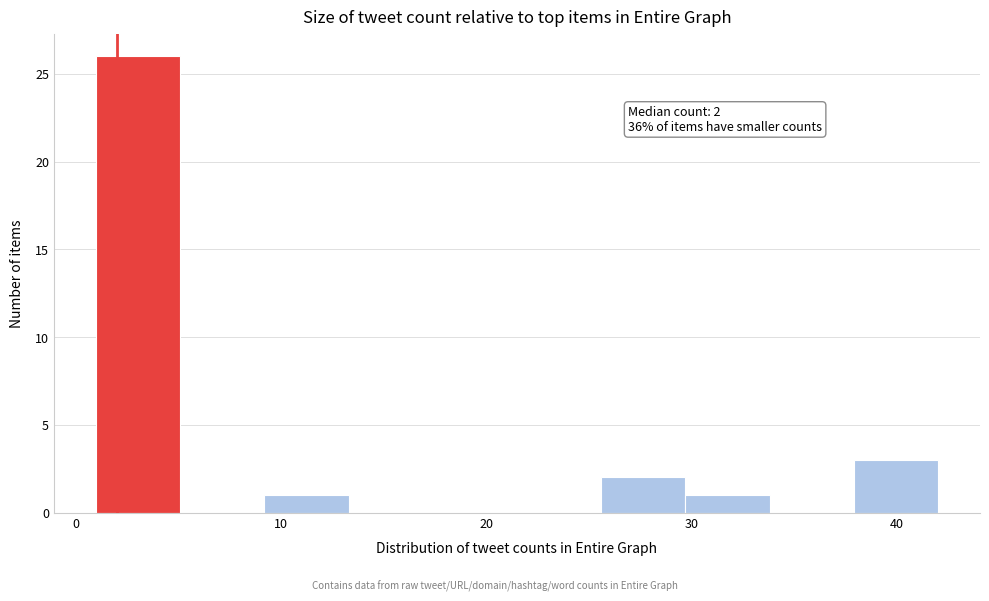

Over which range of the x-axis is the bar tallest?

1.0 to 5.1